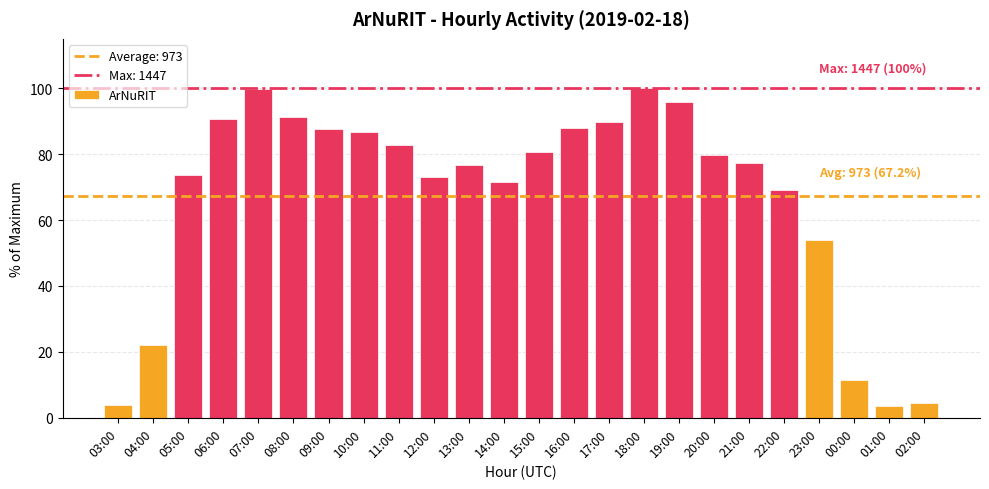

Is it true that the value at 13:00 is 23.8?

False